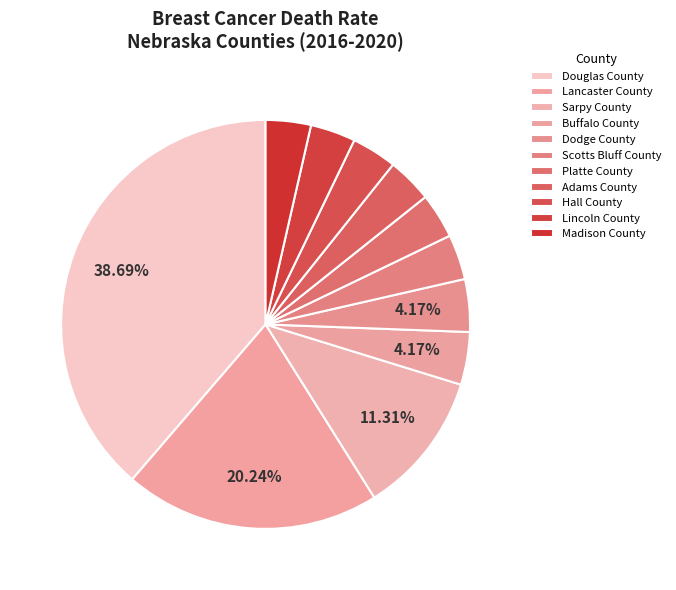

How many slices are in this pie chart?

11